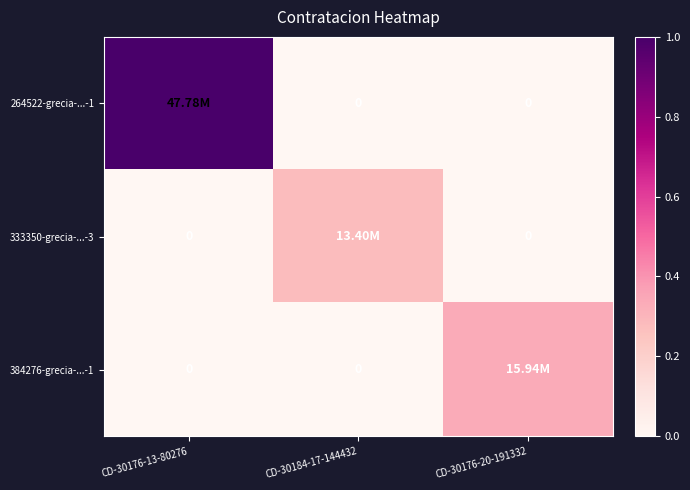

Rank the series at CD-30176-20-191332 from highest to lowest value.

384276-grecia-...-1, 264522-grecia-...-1, 333350-grecia-...-3